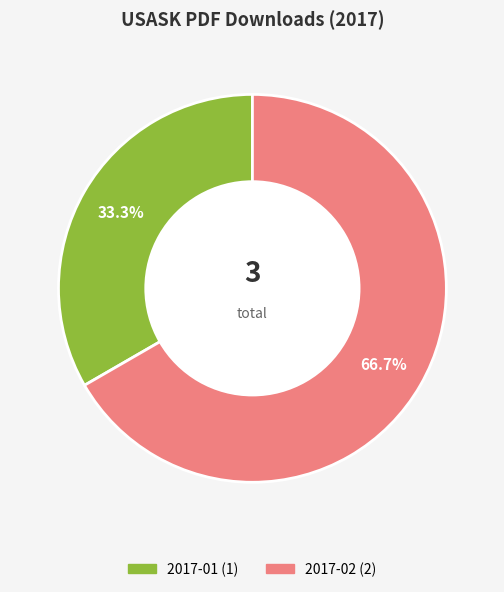

How many slices are in this pie chart?

2